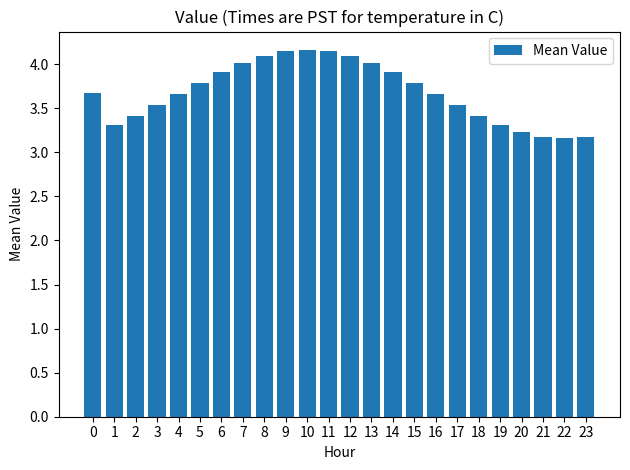

True or false: the data shows 1.5 at 21.

False